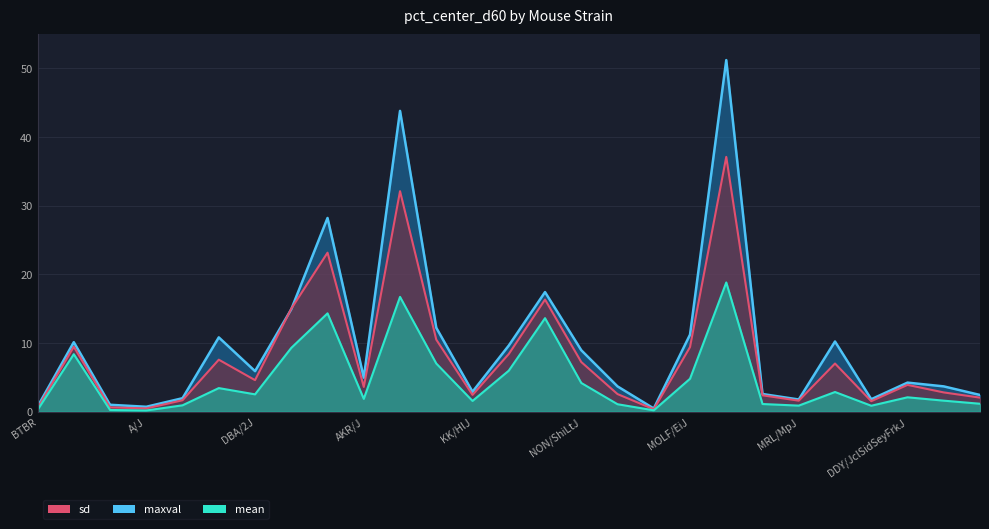

The value of mean at PWK/PhJ is 1.1. True or false?

True